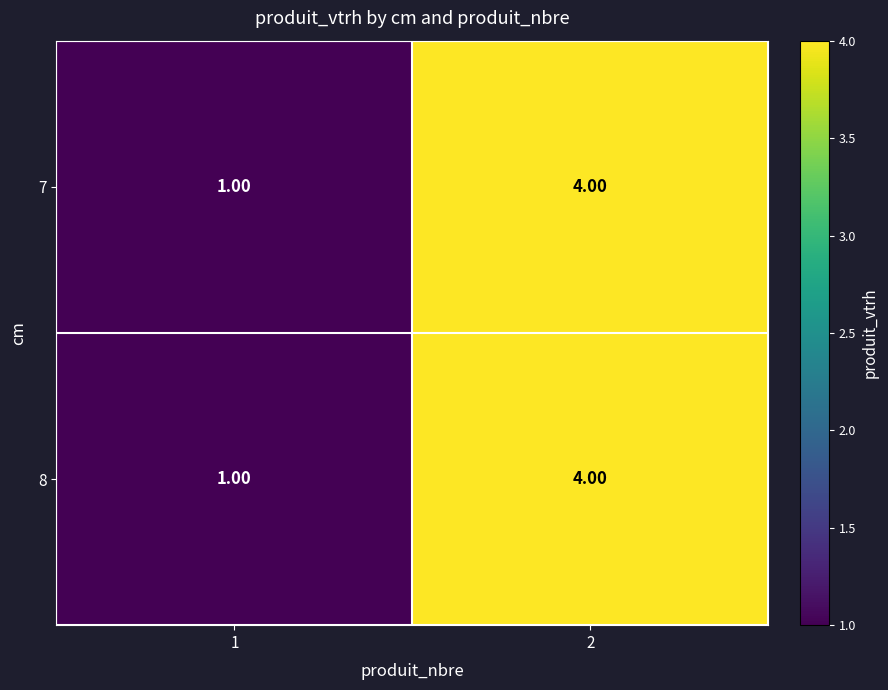

What is the maximum value shown in the chart?

4